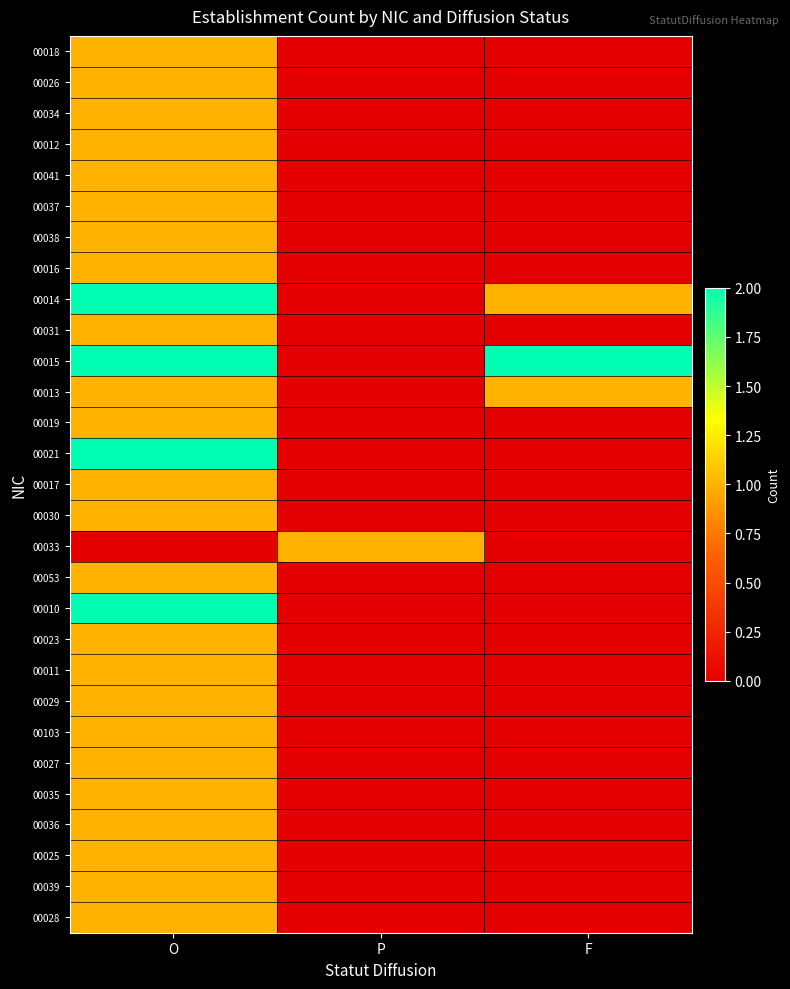

Reading right to left, extract all data points from this chart.

00018: F=0	P=0	O=1
00026: F=0	P=0	O=1
00034: F=0	P=0	O=1
00012: F=0	P=0	O=1
00041: F=0	P=0	O=1
00037: F=0	P=0	O=1
00038: F=0	P=0	O=1
00016: F=0	P=0	O=1
00014: F=1	P=0	O=2
00031: F=0	P=0	O=1
00015: F=2	P=0	O=2
00013: F=1	P=0	O=1
00019: F=0	P=0	O=1
00021: F=0	P=0	O=2
00017: F=0	P=0	O=1
00030: F=0	P=0	O=1
00033: F=0	P=1	O=0
00053: F=0	P=0	O=1
00010: F=0	P=0	O=2
00023: F=0	P=0	O=1
00011: F=0	P=0	O=1
00029: F=0	P=0	O=1
00103: F=0	P=0	O=1
00027: F=0	P=0	O=1
00035: F=0	P=0	O=1
00036: F=0	P=0	O=1
00025: F=0	P=0	O=1
00039: F=0	P=0	O=1
00028: F=0	P=0	O=1